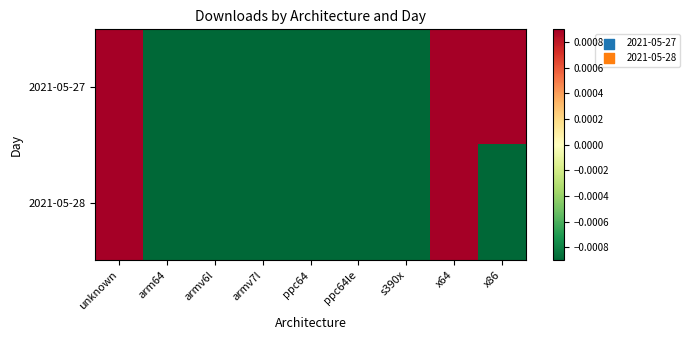

Reading left to right, list all the values displayed in this chart.

2021-05-27: unknown=0.1	arm64=-0.4	armv6l=-0.6	armv7l=-0.5	ppc64=-0.6	ppc64le=-0.5	s390x=-0.5	x64=2.2	x86=0.8
2021-05-28: unknown=0.4	arm64=-0.8	armv6l=-0.9	armv7l=-0.8	ppc64=-0.9	ppc64le=-0.8	s390x=-0.9	x64=5.0	x86=-0.3